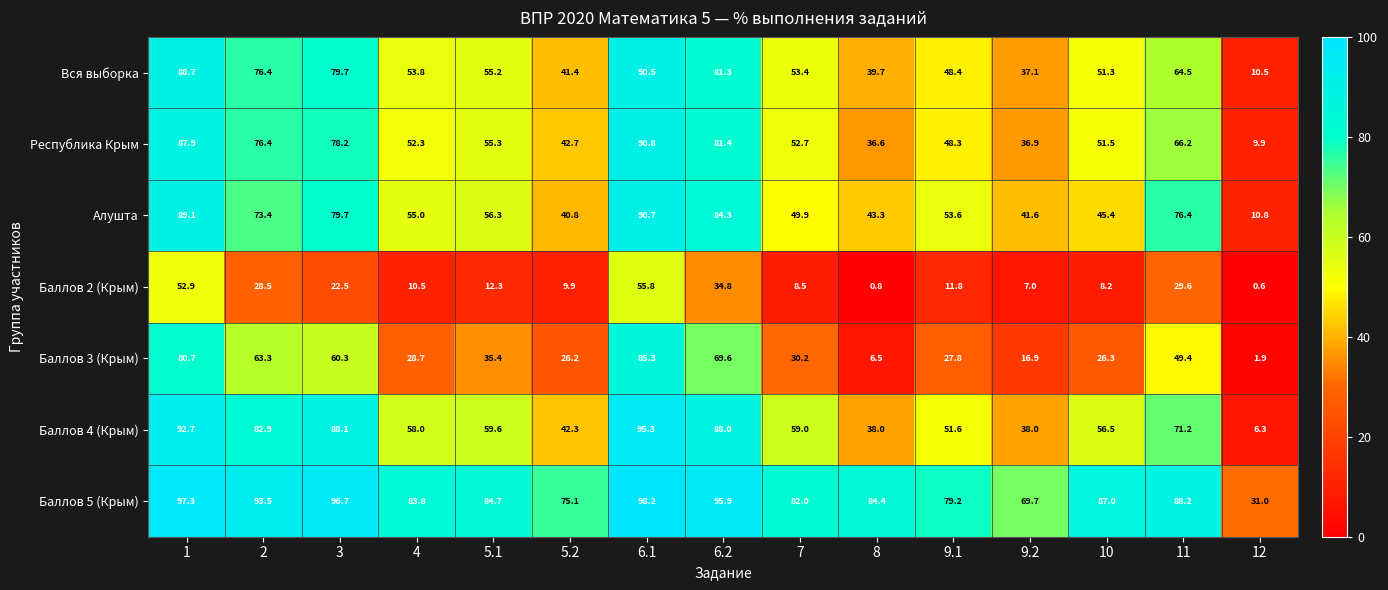

What is the difference between the Вся выборка values at 10 and 9.1?

2.9